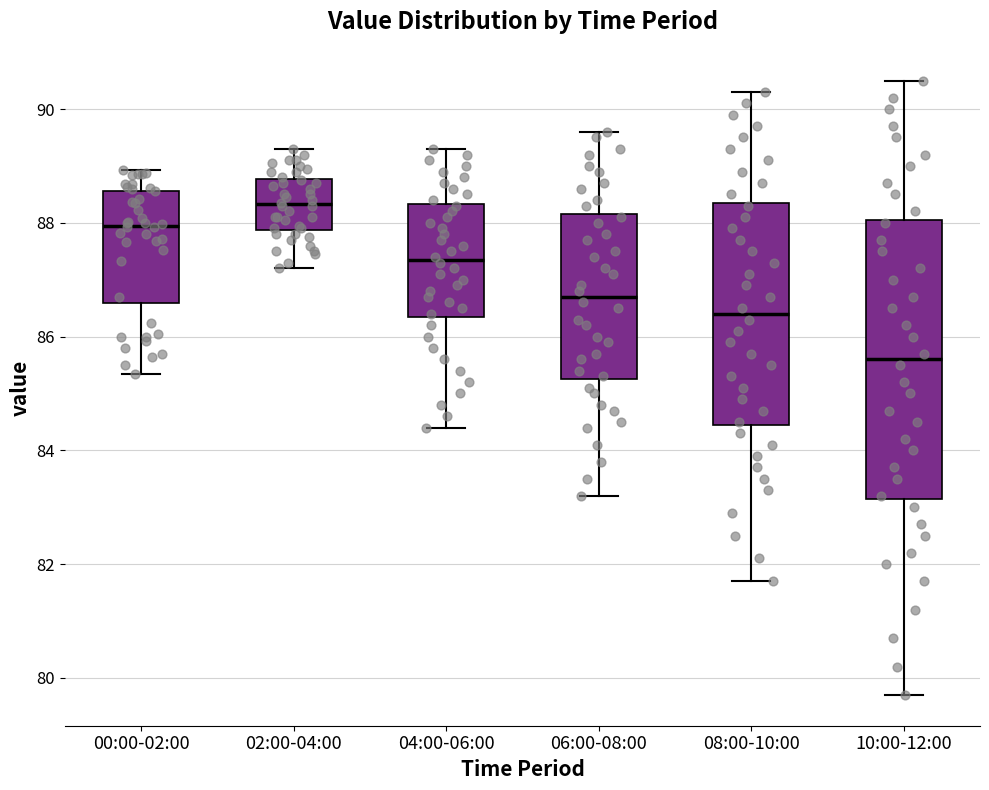

Which box is the tallest, from its lower edge to its upper edge?

10:00-12:00